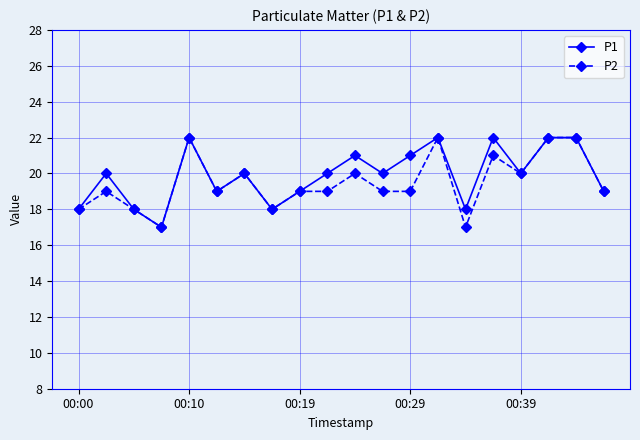

What is the highest value of the P1 series?

22